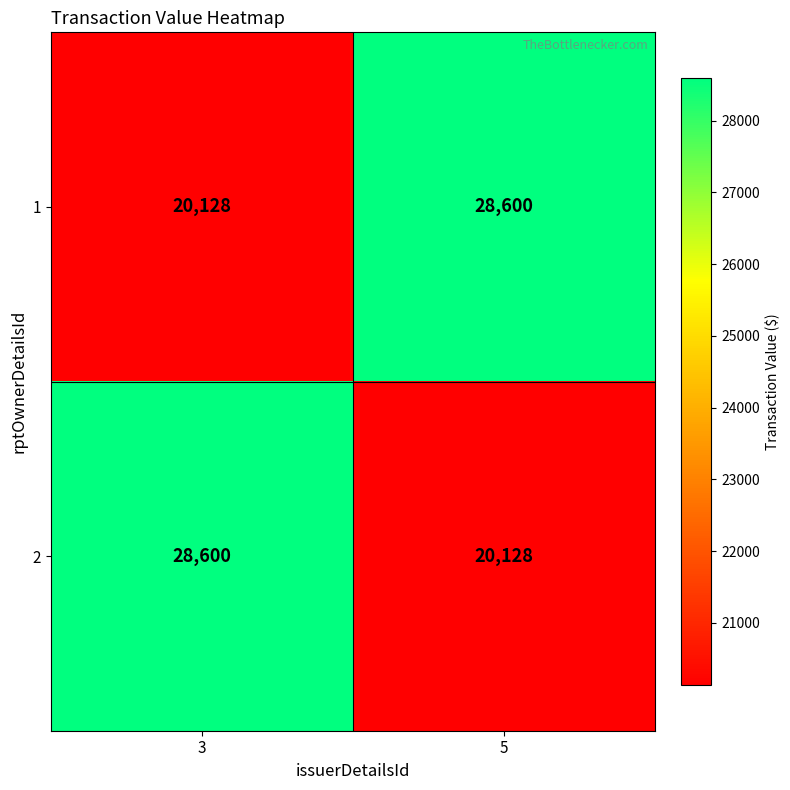

What is the total value across all series at 3?

48728